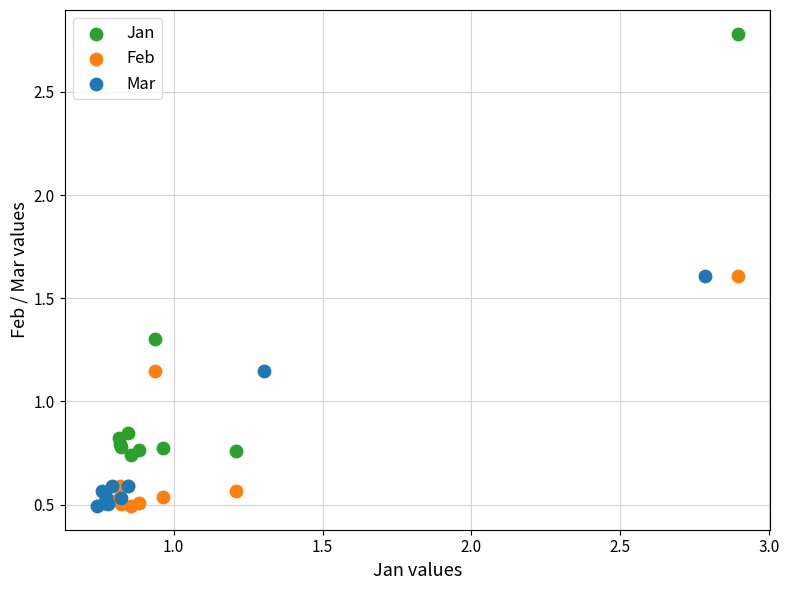

Which series reaches the maximum Y coordinate?

Jan